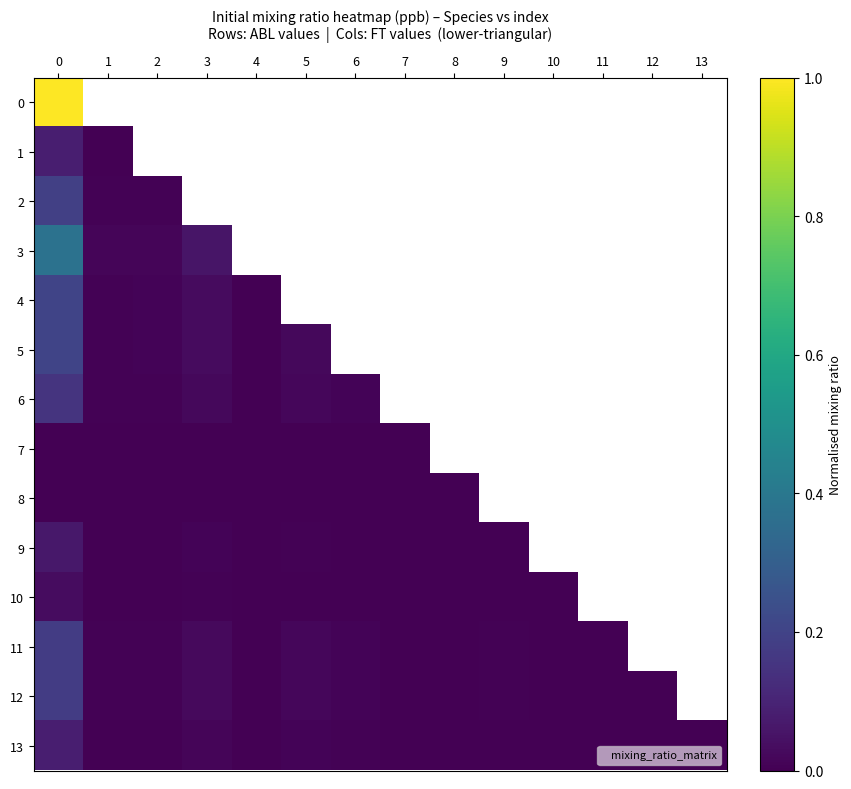

Rank the series by their maximum value, from highest to lowest.

0, 3, 4, 5, 2, 11, 12, 6, 1, 13, 9, 10, 7, 8